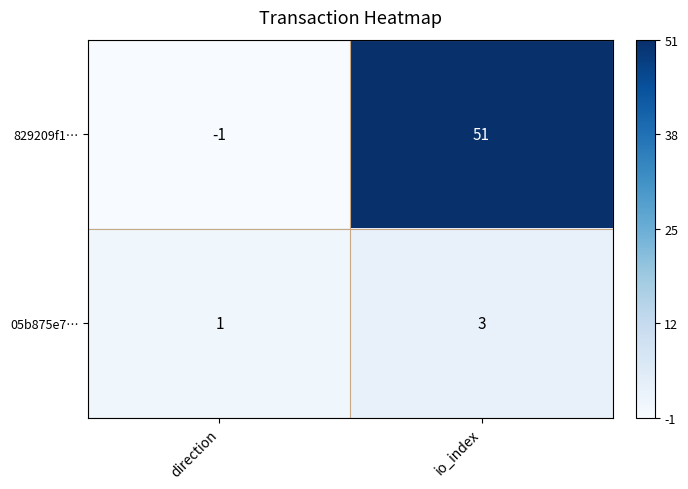

Where is 05b875e7… nearest to the value 2?

direction